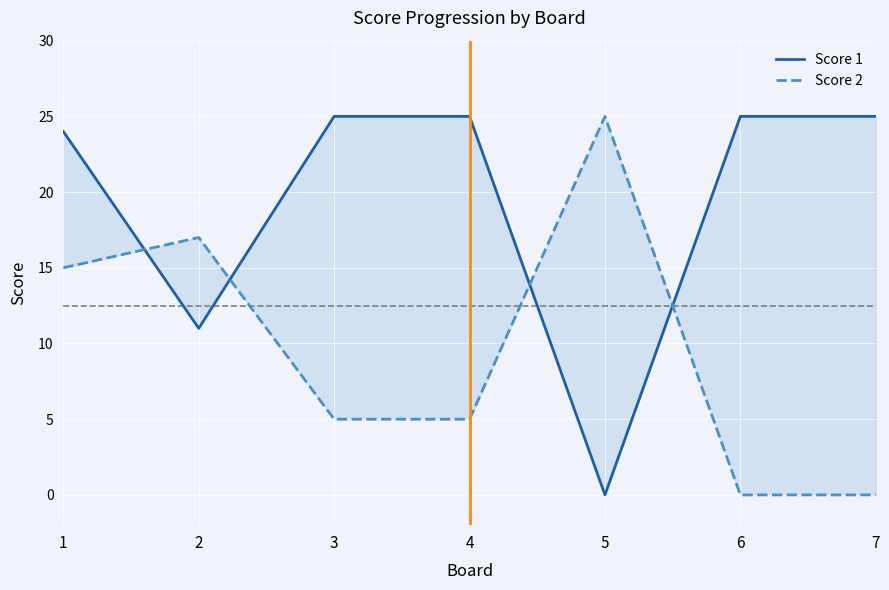

Reading left to right, what are all the values shown in this chart?

Score 1: 1=24	2=11	3=25	4=25	5=0	6=25	7=25
Score 2: 1=15	2=17	3=5	4=5	5=25	6=0	7=0